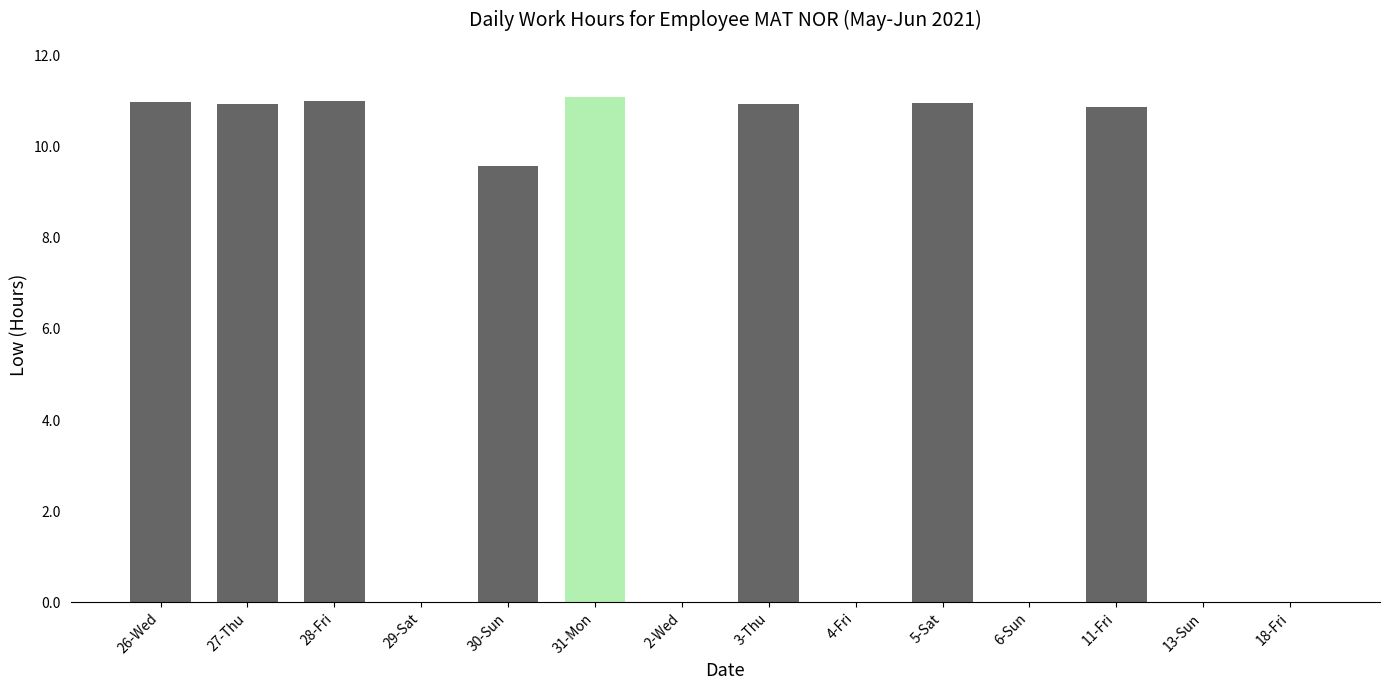

What is the change in value from 30-Sun to 2-Wed?

-9.6